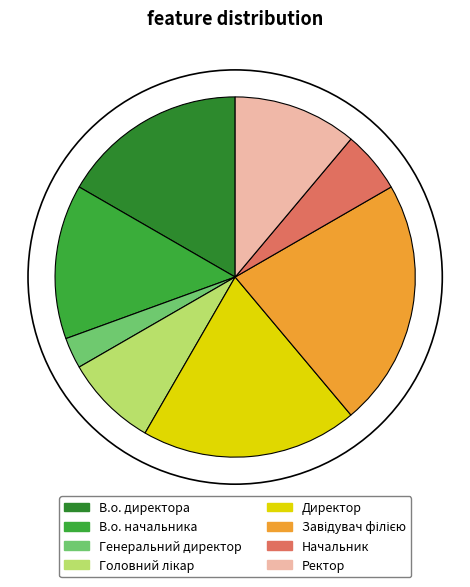

Which category has the smallest portion of the pie?

Генеральний директор